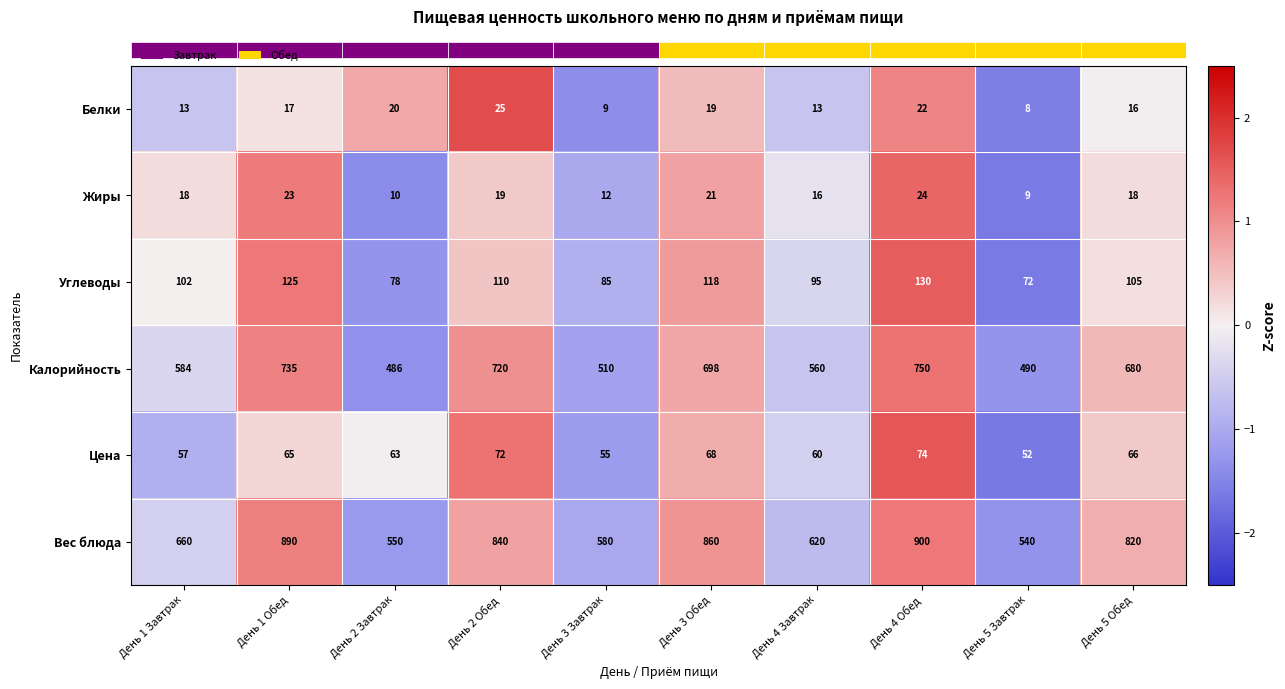

What is the sum of the Углеводы values at День 4 Обед and День 3 Завтрак?

215